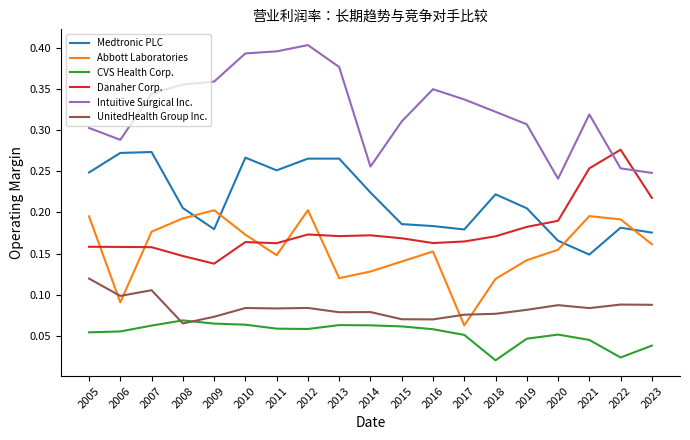

Which series has the largest range (max minus min)?

Intuitive Surgical Inc.